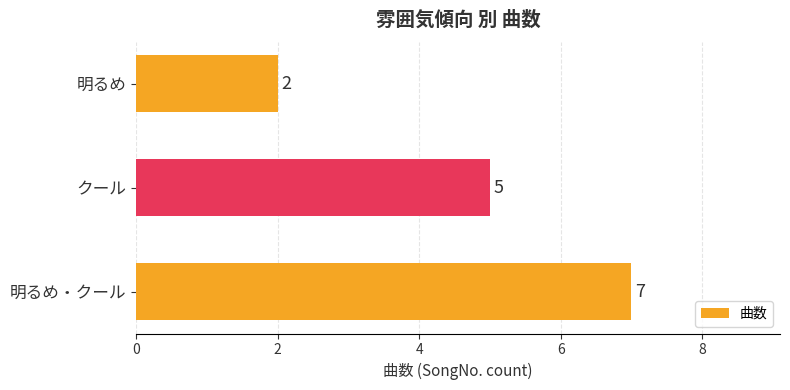

Where is the data nearest to the value 4?

クール